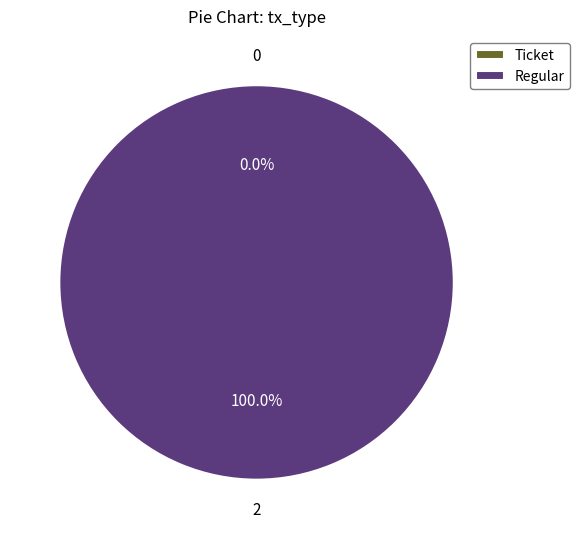

Count the number of slices in the pie.

2